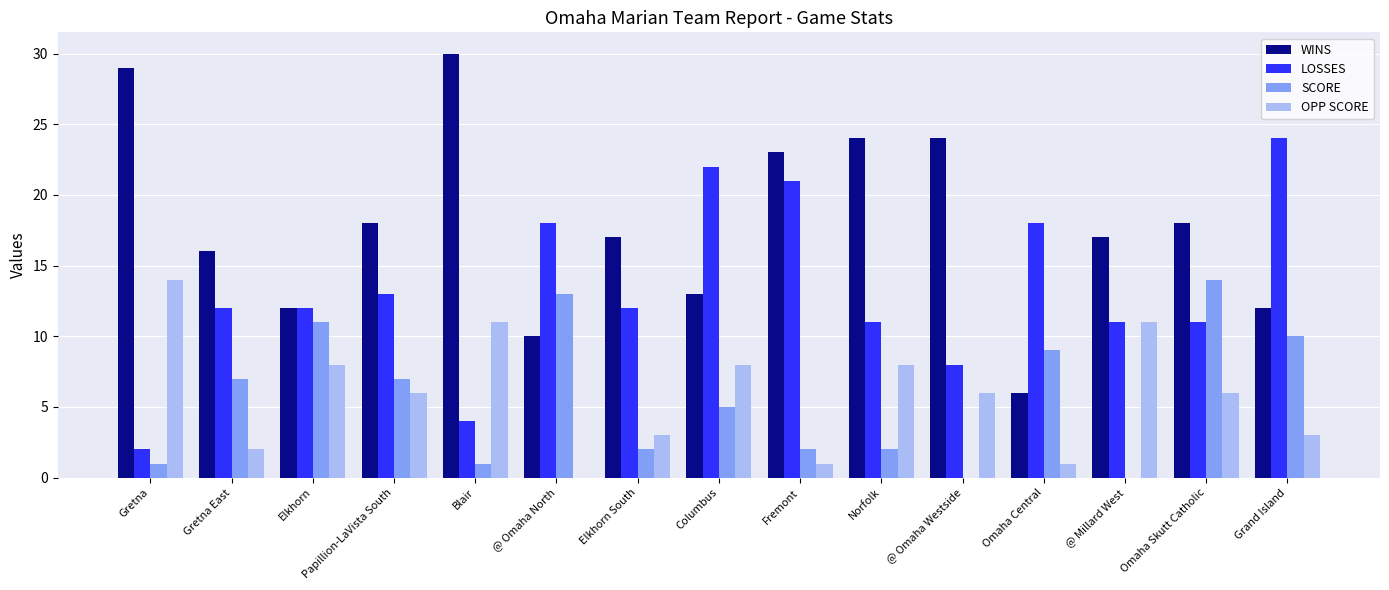

Between Elkhorn and @ Omaha North, which series saw the biggest shift?

OPP SCORE